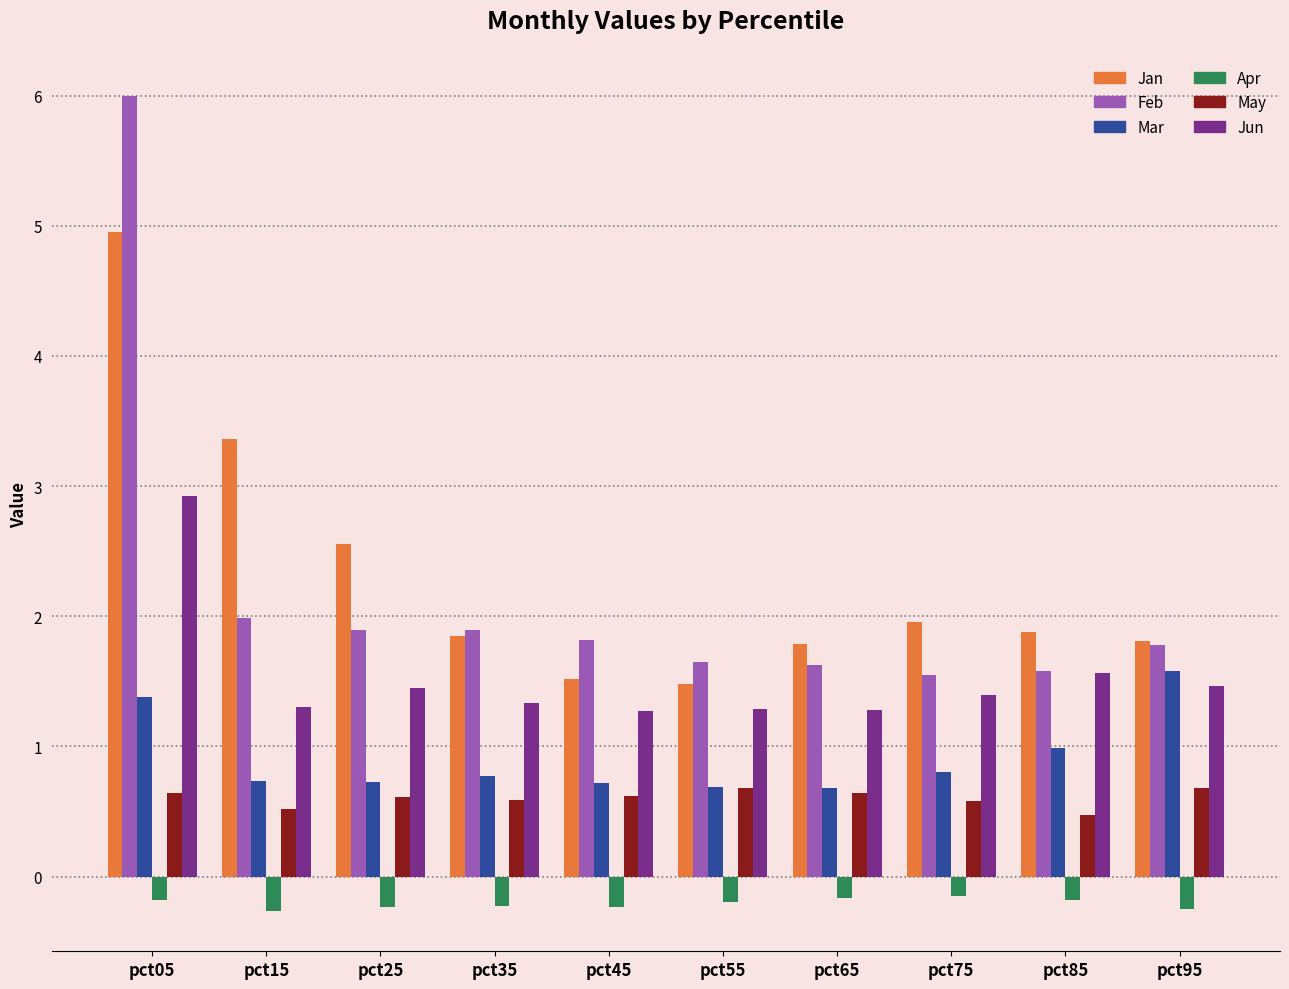

What is the difference between the highest and lowest values at pct65?

2.0